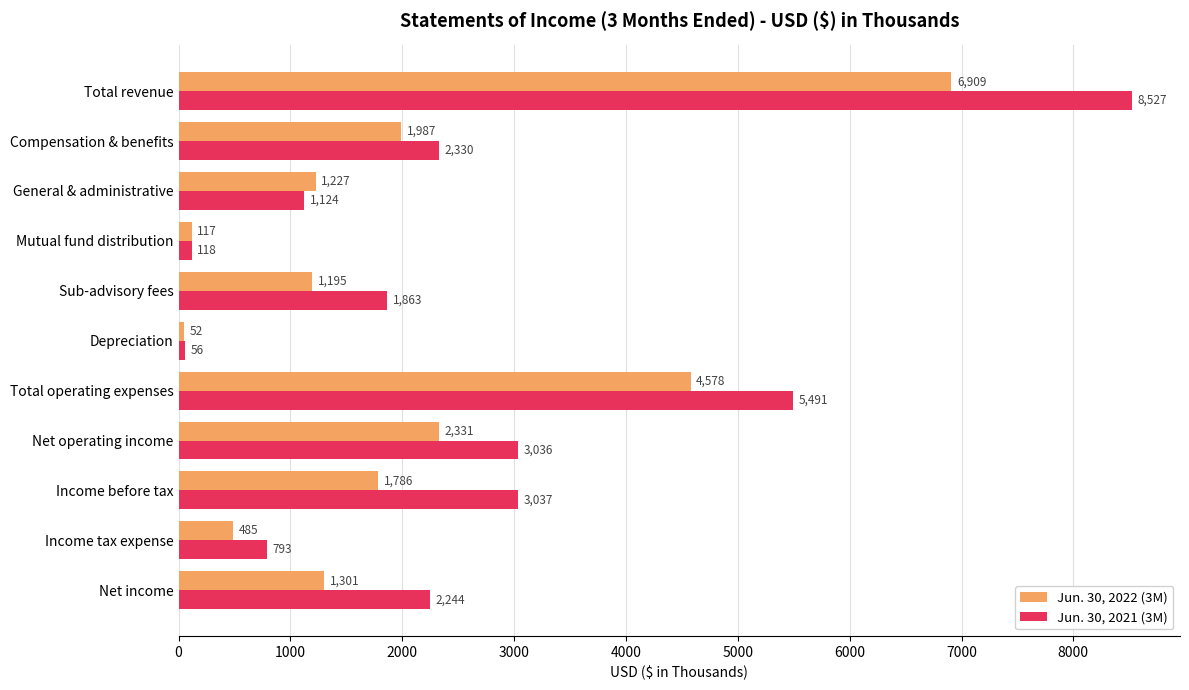

What is the spread (max minus min) of values at Income tax expense?

308